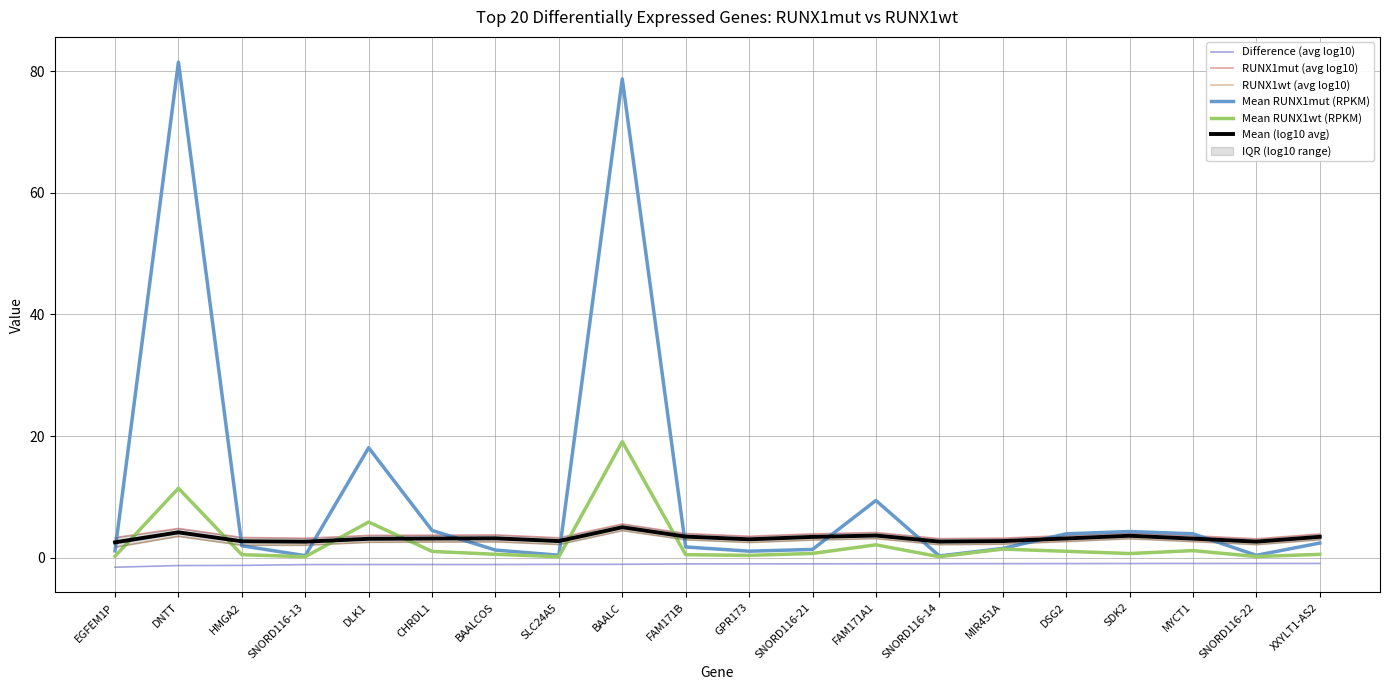

At how many categories does at least one series exceed -1?

20